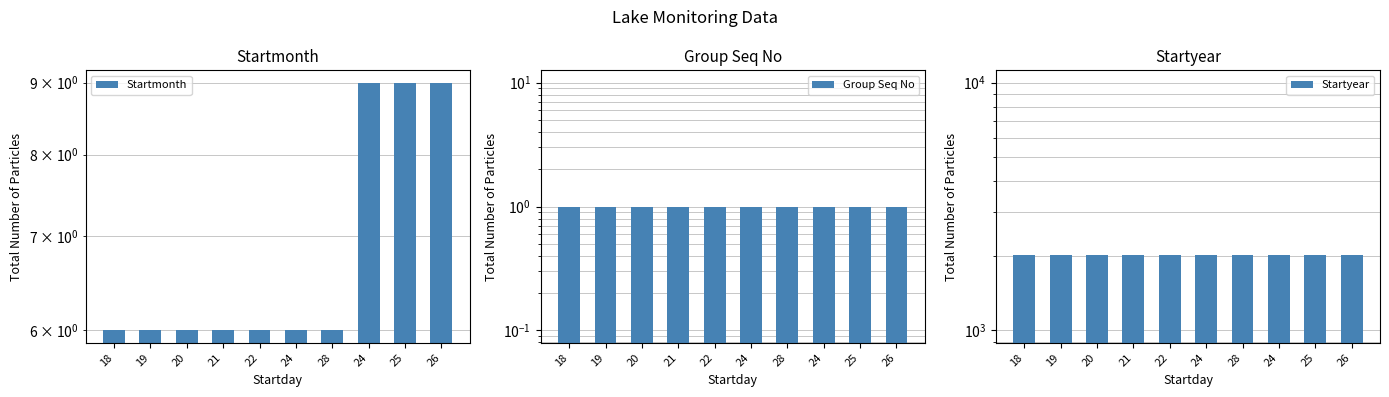

What is the lowest value of the Startyear series?

2019